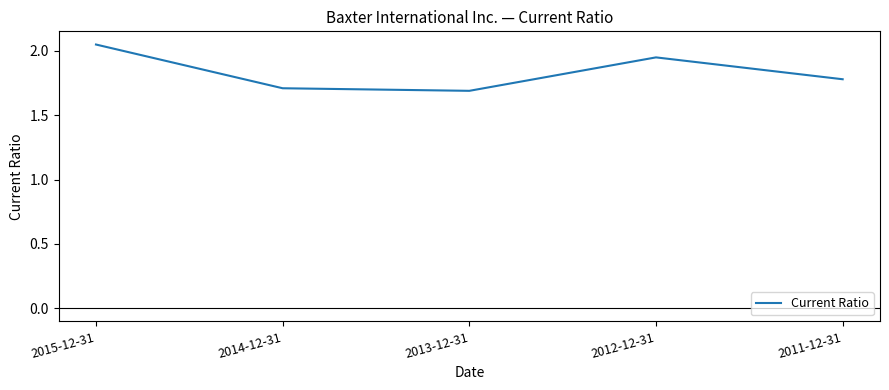

What value does the data have at 2013-12-31?

1.7